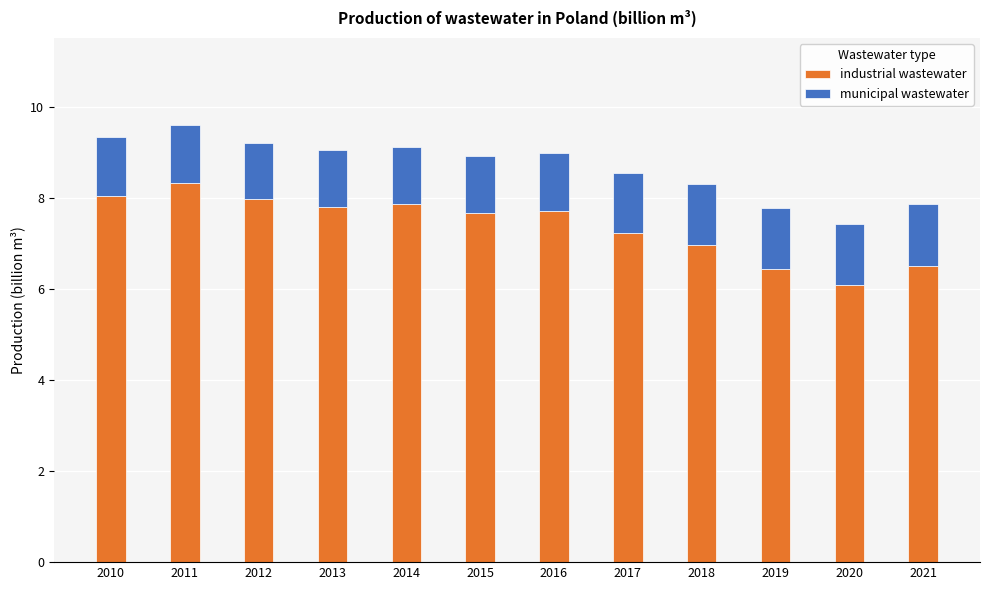

Reading left to right, list the values for the industrial wastewater series.

8.0	8.3	8.0	7.8	7.9	7.7	7.7	7.2	7.0	6.4	6.1	6.5